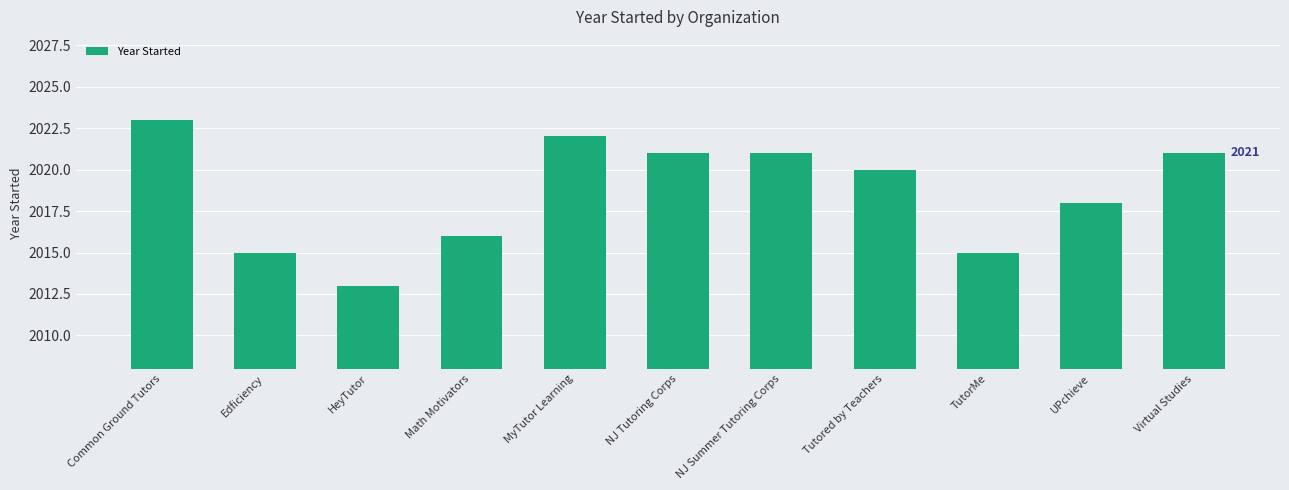

What position from the right is NJ Summer Tutoring Corps?

5